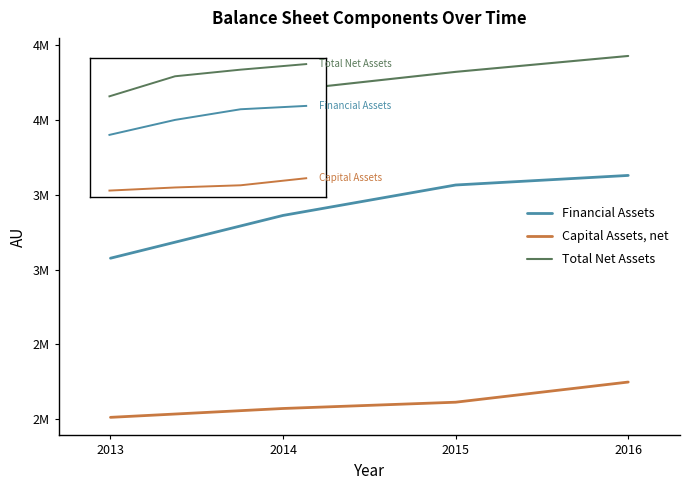

What are all the series names shown in the legend?

Financial Assets, Capital Assets, net, Total Net Assets